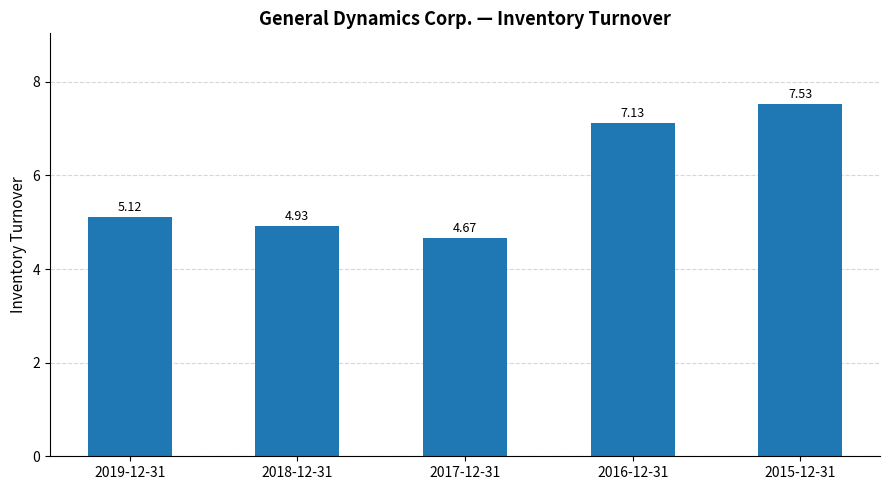

Where does the data first go above 5?

2019-12-31